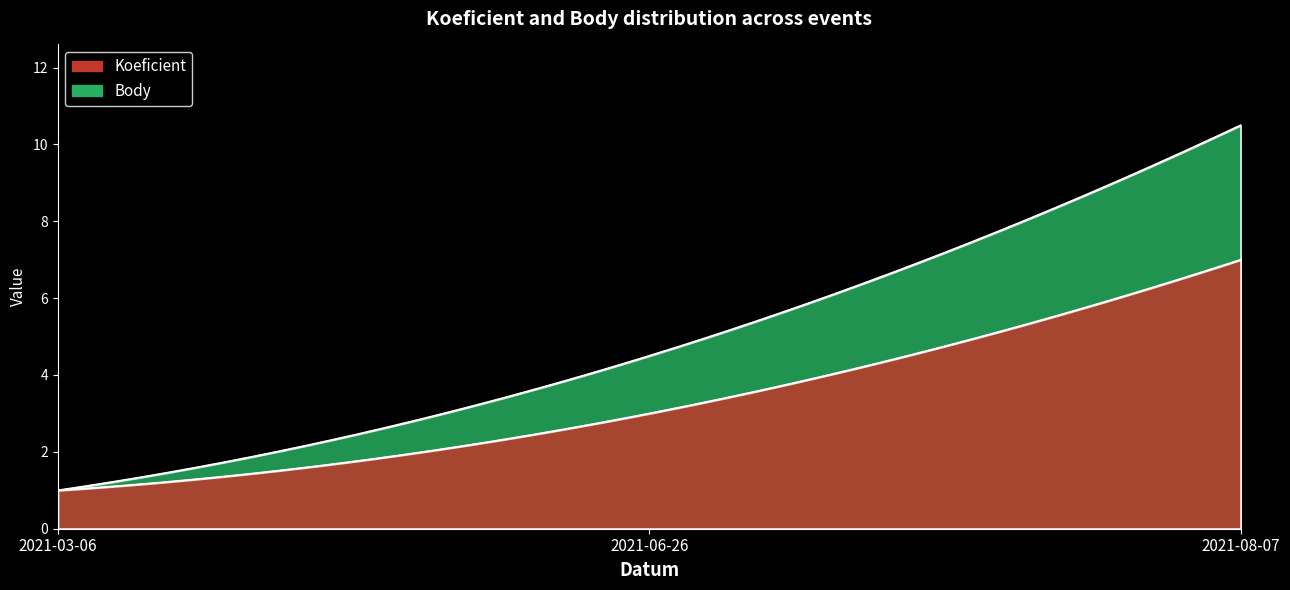

Reading left to right, list all the values displayed in this chart.

Koeficient: 2021-03-06=1.0	2021-06-26=3.0	2021-08-07=7.0
Body: 2021-03-06=1.0	2021-06-26=4.5	2021-08-07=10.5